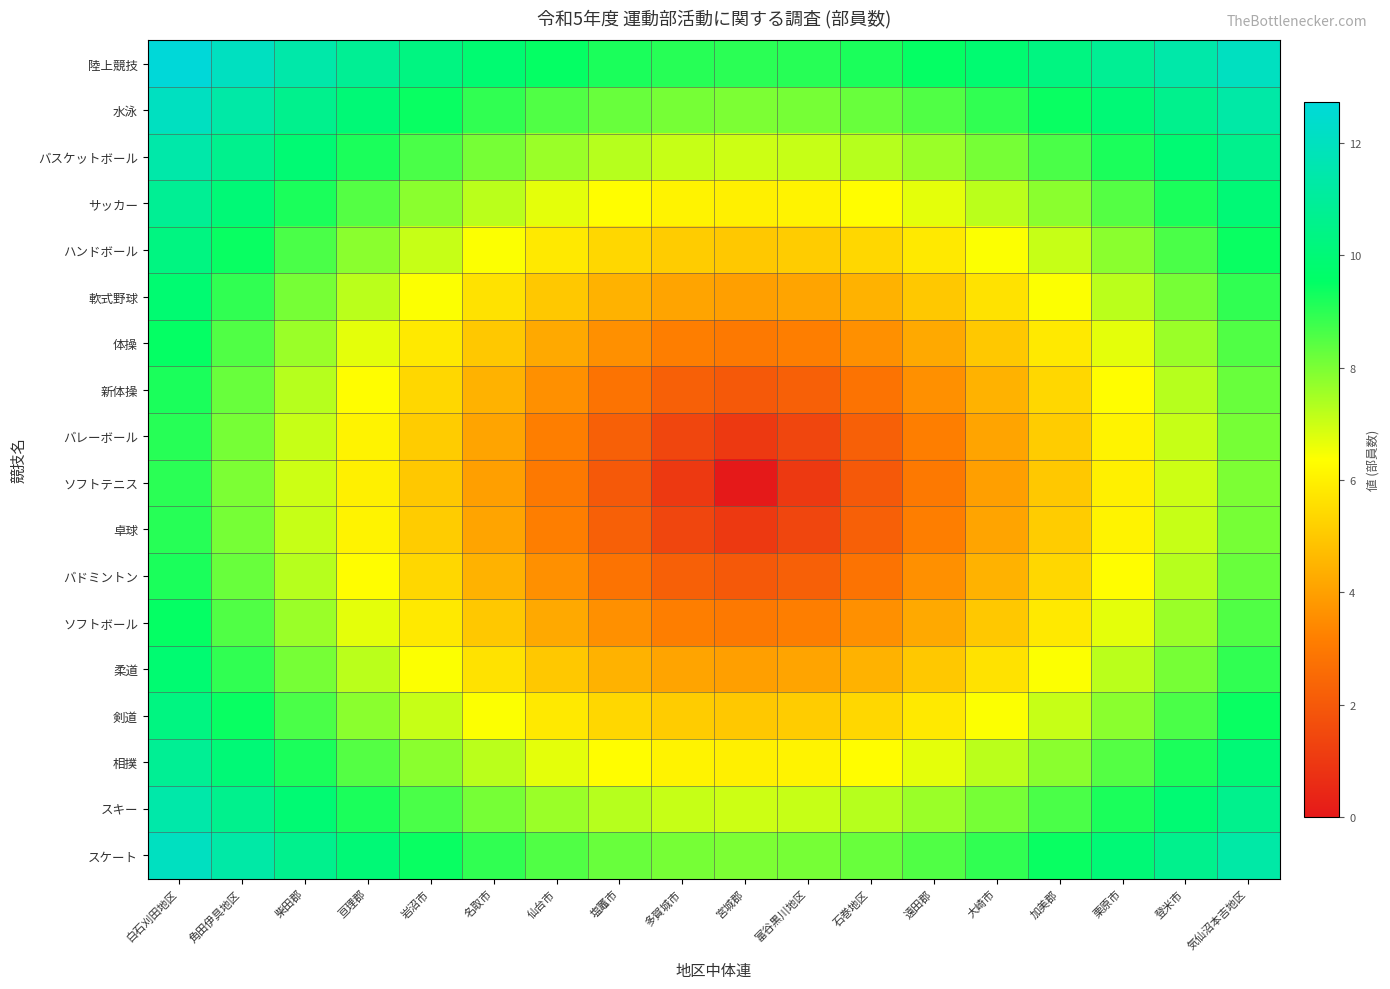

Reading right to left, list all the values displayed in this chart.

陸上競技: 気仙沼本吉地区=12.0	登米市=11.4	栗原市=10.8	加美郡=10.3	大崎市=9.8	遠田郡=9.5	石巻地区=9.2	富谷黒川地区=9.1	宮城郡=9.0	多賀城市=9.1	塩竈市=9.2	仙台市=9.5	名取市=9.8	岩沼市=10.3	亘理郡=10.8	柴田郡=11.4	角田伊具地区=12.0	白石刈田地区=12.7
水泳: 気仙沼本吉地区=11.3	登米市=10.6	栗原市=10.0	加美郡=9.4	大崎市=8.9	遠田郡=8.5	石巻地区=8.2	富谷黒川地区=8.1	宮城郡=8.0	多賀城市=8.1	塩竈市=8.2	仙台市=8.5	名取市=8.9	岩沼市=9.4	亘理郡=10.0	柴田郡=10.6	角田伊具地区=11.3	白石刈田地区=12.0
バスケットボール: 気仙沼本吉地区=10.6	登米市=9.9	栗原市=9.2	加美郡=8.6	大崎市=8.1	遠田郡=7.6	石巻地区=7.3	富谷黒川地区=7.1	宮城郡=7.0	多賀城市=7.1	塩竈市=7.3	仙台市=7.6	名取市=8.1	岩沼市=8.6	亘理郡=9.2	柴田郡=9.9	角田伊具地区=10.6	白石刈田地区=11.4
サッカー: 気仙沼本吉地区=10.0	登米市=9.2	栗原市=8.5	加美郡=7.8	大崎市=7.2	遠田郡=6.7	石巻地区=6.3	富谷黒川地区=6.1	宮城郡=6.0	多賀城市=6.1	塩竈市=6.3	仙台市=6.7	名取市=7.2	岩沼市=7.8	亘理郡=8.5	柴田郡=9.2	角田伊具地区=10.0	白石刈田地区=10.8
ハンドボール: 気仙沼本吉地区=9.4	登米市=8.6	栗原市=7.8	加美郡=7.1	大崎市=6.4	遠田郡=5.8	石巻地区=5.4	富谷黒川地区=5.1	宮城郡=5.0	多賀城市=5.1	塩竈市=5.4	仙台市=5.8	名取市=6.4	岩沼市=7.1	亘理郡=7.8	柴田郡=8.6	角田伊具地区=9.4	白石刈田地区=10.3
軟式野球: 気仙沼本吉地区=8.9	登米市=8.1	栗原市=7.2	加美郡=6.4	大崎市=5.7	遠田郡=5.0	石巻地区=4.5	富谷黒川地区=4.1	宮城郡=4.0	多賀城市=4.1	塩竈市=4.5	仙台市=5.0	名取市=5.7	岩沼市=6.4	亘理郡=7.2	柴田郡=8.1	角田伊具地区=8.9	白石刈田地区=9.8
体操: 気仙沼本吉地区=8.5	登米市=7.6	栗原市=6.7	加美郡=5.8	大崎市=5.0	遠田郡=4.2	石巻地区=3.6	富谷黒川地区=3.2	宮城郡=3.0	多賀城市=3.2	塩竈市=3.6	仙台市=4.2	名取市=5.0	岩沼市=5.8	亘理郡=6.7	柴田郡=7.6	角田伊具地区=8.5	白石刈田地区=9.5
新体操: 気仙沼本吉地区=8.2	登米市=7.3	栗原市=6.3	加美郡=5.4	大崎市=4.5	遠田郡=3.6	石巻地区=2.8	富谷黒川地区=2.2	宮城郡=2.0	多賀城市=2.2	塩竈市=2.8	仙台市=3.6	名取市=4.5	岩沼市=5.4	亘理郡=6.3	柴田郡=7.3	角田伊具地区=8.2	白石刈田地区=9.2
バレーボール: 気仙沼本吉地区=8.1	登米市=7.1	栗原市=6.1	加美郡=5.1	大崎市=4.1	遠田郡=3.2	石巻地区=2.2	富谷黒川地区=1.4	宮城郡=1.0	多賀城市=1.4	塩竈市=2.2	仙台市=3.2	名取市=4.1	岩沼市=5.1	亘理郡=6.1	柴田郡=7.1	角田伊具地区=8.1	白石刈田地区=9.1
ソフトテニス: 気仙沼本吉地区=8.0	登米市=7.0	栗原市=6.0	加美郡=5.0	大崎市=4.0	遠田郡=3.0	石巻地区=2.0	富谷黒川地区=1.0	宮城郡=0.0	多賀城市=1.0	塩竈市=2.0	仙台市=3.0	名取市=4.0	岩沼市=5.0	亘理郡=6.0	柴田郡=7.0	角田伊具地区=8.0	白石刈田地区=9.0
卓球: 気仙沼本吉地区=8.1	登米市=7.1	栗原市=6.1	加美郡=5.1	大崎市=4.1	遠田郡=3.2	石巻地区=2.2	富谷黒川地区=1.4	宮城郡=1.0	多賀城市=1.4	塩竈市=2.2	仙台市=3.2	名取市=4.1	岩沼市=5.1	亘理郡=6.1	柴田郡=7.1	角田伊具地区=8.1	白石刈田地区=9.1
バドミントン: 気仙沼本吉地区=8.2	登米市=7.3	栗原市=6.3	加美郡=5.4	大崎市=4.5	遠田郡=3.6	石巻地区=2.8	富谷黒川地区=2.2	宮城郡=2.0	多賀城市=2.2	塩竈市=2.8	仙台市=3.6	名取市=4.5	岩沼市=5.4	亘理郡=6.3	柴田郡=7.3	角田伊具地区=8.2	白石刈田地区=9.2
ソフトボール: 気仙沼本吉地区=8.5	登米市=7.6	栗原市=6.7	加美郡=5.8	大崎市=5.0	遠田郡=4.2	石巻地区=3.6	富谷黒川地区=3.2	宮城郡=3.0	多賀城市=3.2	塩竈市=3.6	仙台市=4.2	名取市=5.0	岩沼市=5.8	亘理郡=6.7	柴田郡=7.6	角田伊具地区=8.5	白石刈田地区=9.5
柔道: 気仙沼本吉地区=8.9	登米市=8.1	栗原市=7.2	加美郡=6.4	大崎市=5.7	遠田郡=5.0	石巻地区=4.5	富谷黒川地区=4.1	宮城郡=4.0	多賀城市=4.1	塩竈市=4.5	仙台市=5.0	名取市=5.7	岩沼市=6.4	亘理郡=7.2	柴田郡=8.1	角田伊具地区=8.9	白石刈田地区=9.8
剣道: 気仙沼本吉地区=9.4	登米市=8.6	栗原市=7.8	加美郡=7.1	大崎市=6.4	遠田郡=5.8	石巻地区=5.4	富谷黒川地区=5.1	宮城郡=5.0	多賀城市=5.1	塩竈市=5.4	仙台市=5.8	名取市=6.4	岩沼市=7.1	亘理郡=7.8	柴田郡=8.6	角田伊具地区=9.4	白石刈田地区=10.3
相撲: 気仙沼本吉地区=10.0	登米市=9.2	栗原市=8.5	加美郡=7.8	大崎市=7.2	遠田郡=6.7	石巻地区=6.3	富谷黒川地区=6.1	宮城郡=6.0	多賀城市=6.1	塩竈市=6.3	仙台市=6.7	名取市=7.2	岩沼市=7.8	亘理郡=8.5	柴田郡=9.2	角田伊具地区=10.0	白石刈田地区=10.8
スキー: 気仙沼本吉地区=10.6	登米市=9.9	栗原市=9.2	加美郡=8.6	大崎市=8.1	遠田郡=7.6	石巻地区=7.3	富谷黒川地区=7.1	宮城郡=7.0	多賀城市=7.1	塩竈市=7.3	仙台市=7.6	名取市=8.1	岩沼市=8.6	亘理郡=9.2	柴田郡=9.9	角田伊具地区=10.6	白石刈田地区=11.4
スケート: 気仙沼本吉地区=11.3	登米市=10.6	栗原市=10.0	加美郡=9.4	大崎市=8.9	遠田郡=8.5	石巻地区=8.2	富谷黒川地区=8.1	宮城郡=8.0	多賀城市=8.1	塩竈市=8.2	仙台市=8.5	名取市=8.9	岩沼市=9.4	亘理郡=10.0	柴田郡=10.6	角田伊具地区=11.3	白石刈田地区=12.0